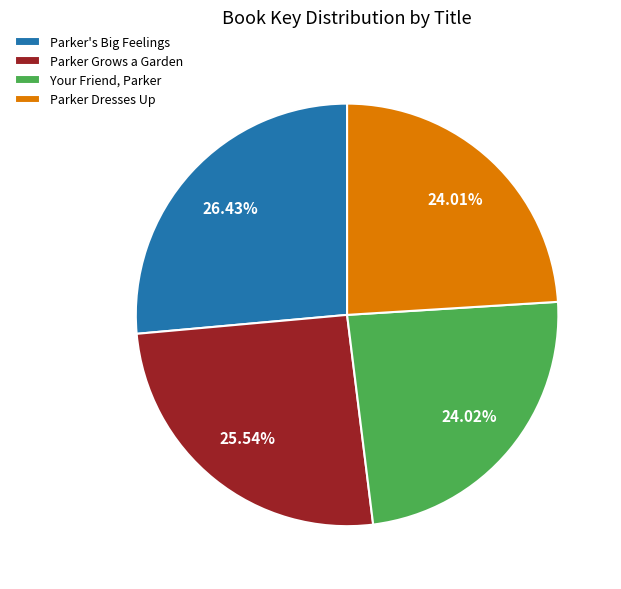

Is it true that Parker's Big Feelings is 26% of the pie?

True